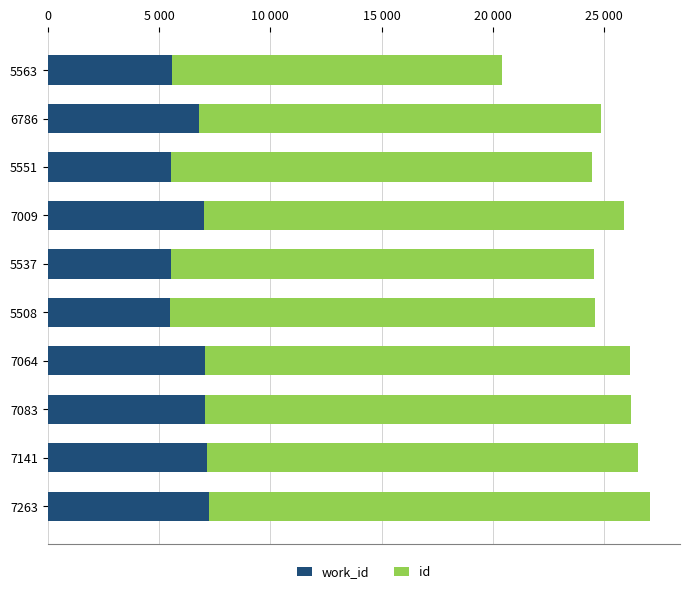

Reading right to left, list all the values displayed in this chart.

work_id: 7263	7141	7083	7064	5508	5537	7009	5551	6786	5563
id: 19797	19382	19141	19086	19067	19032	18899	18888	18094	14867